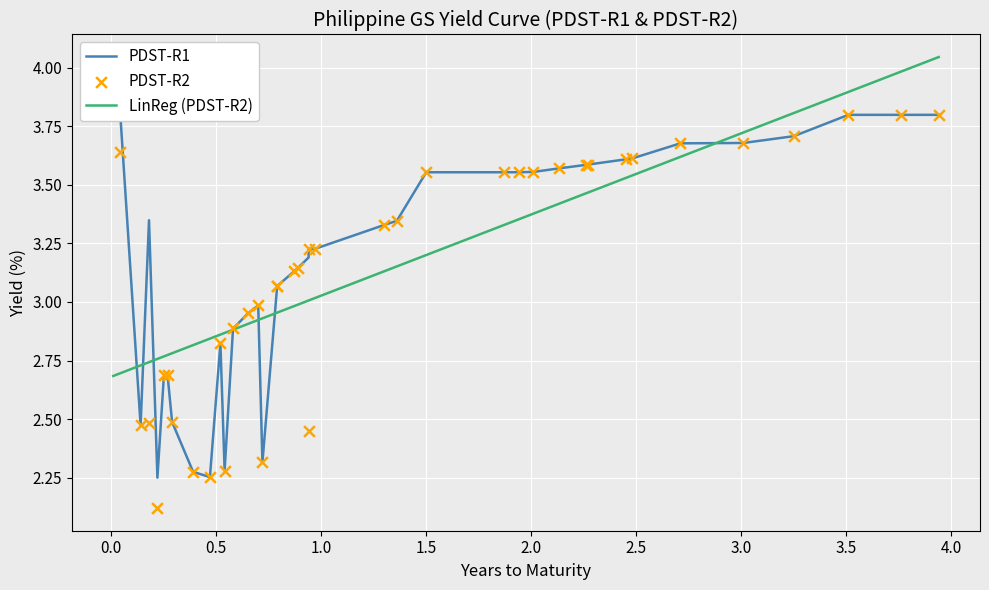

Which series reaches the maximum Y coordinate?

LinReg (PDST-R2)